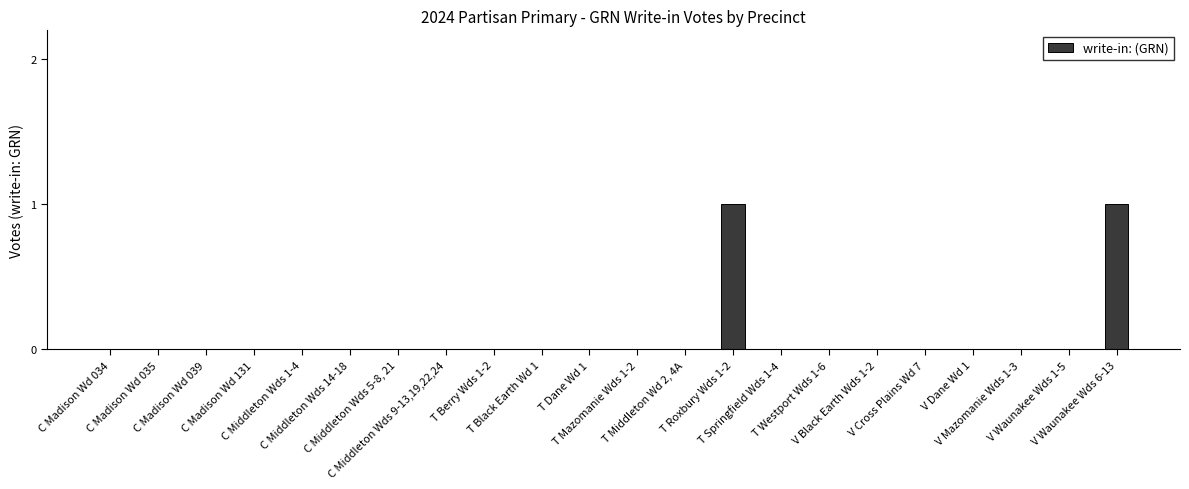

Is it true that the value at C Middleton Wds 9-13,19,22,24 is 1?

False